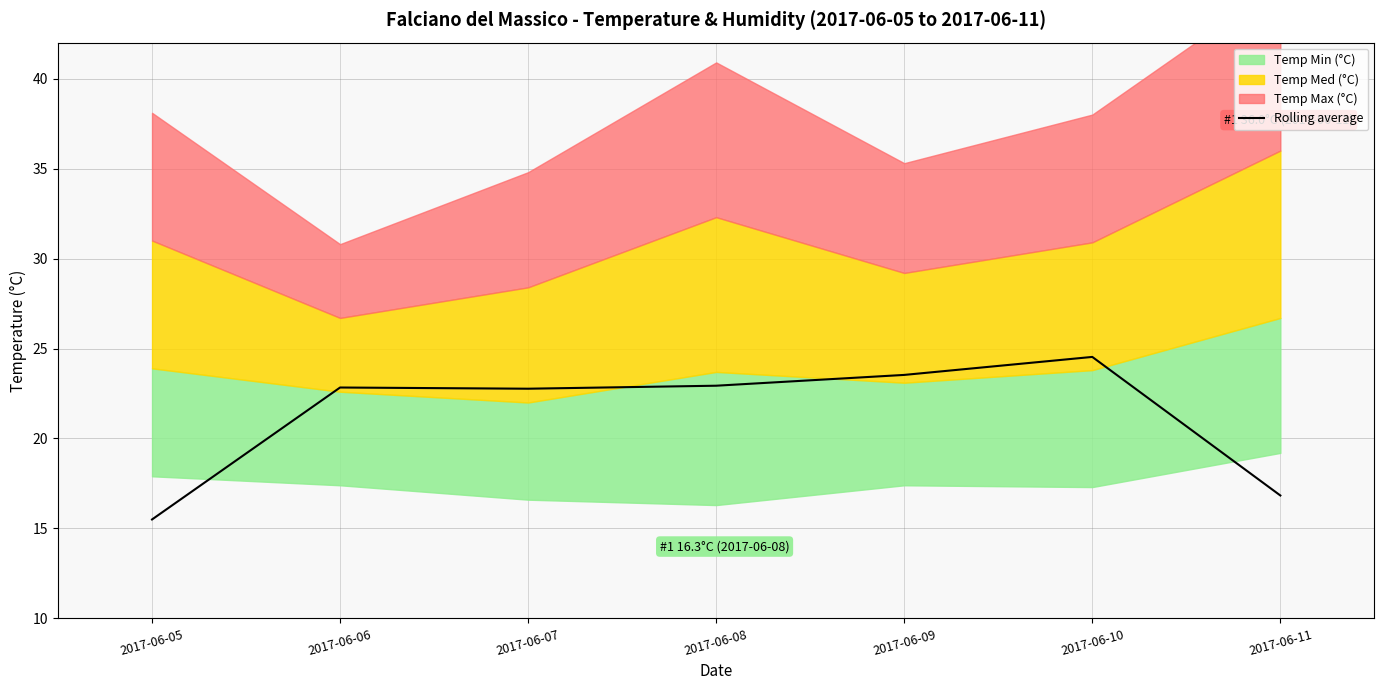

What is the maximum value for Rolling average?

24.5